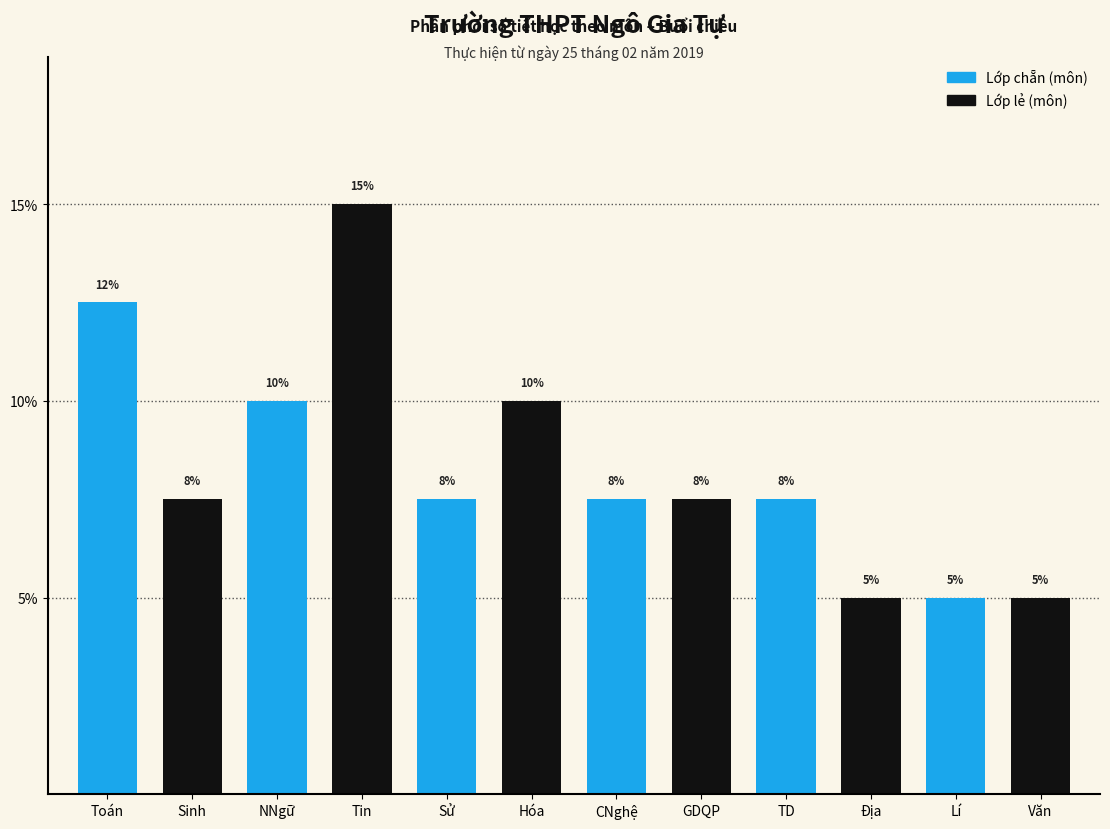

What is the label of the 3rd bar from the left?

NNgữ